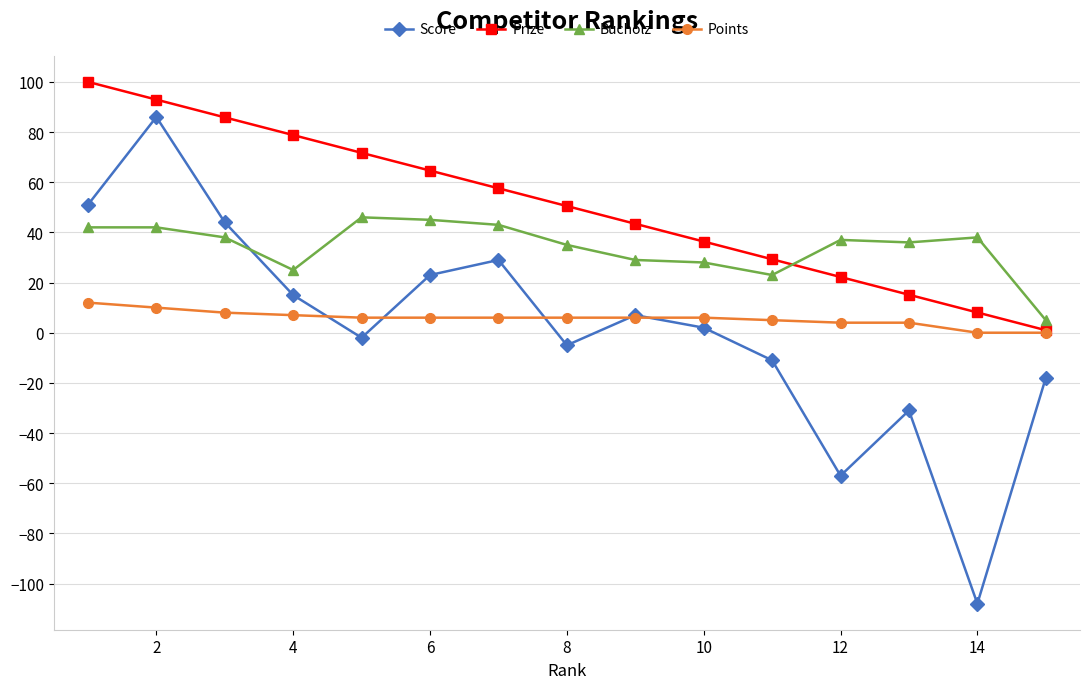

List the series in order of their peak value, lowest first.

Points, Bucholz, Score, Prize